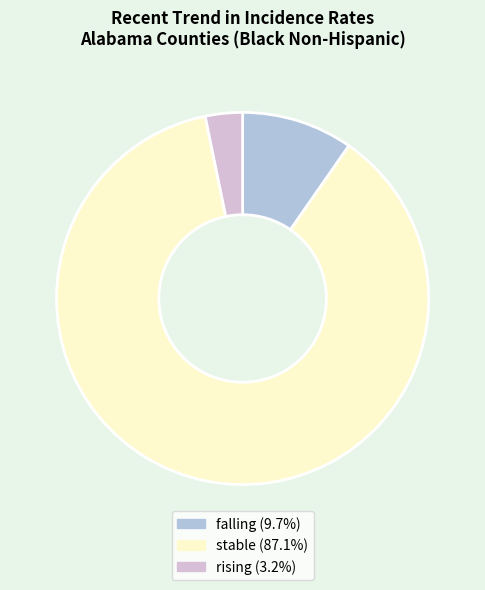

Rank the categories by value from lowest to highest.

rising, falling, stable